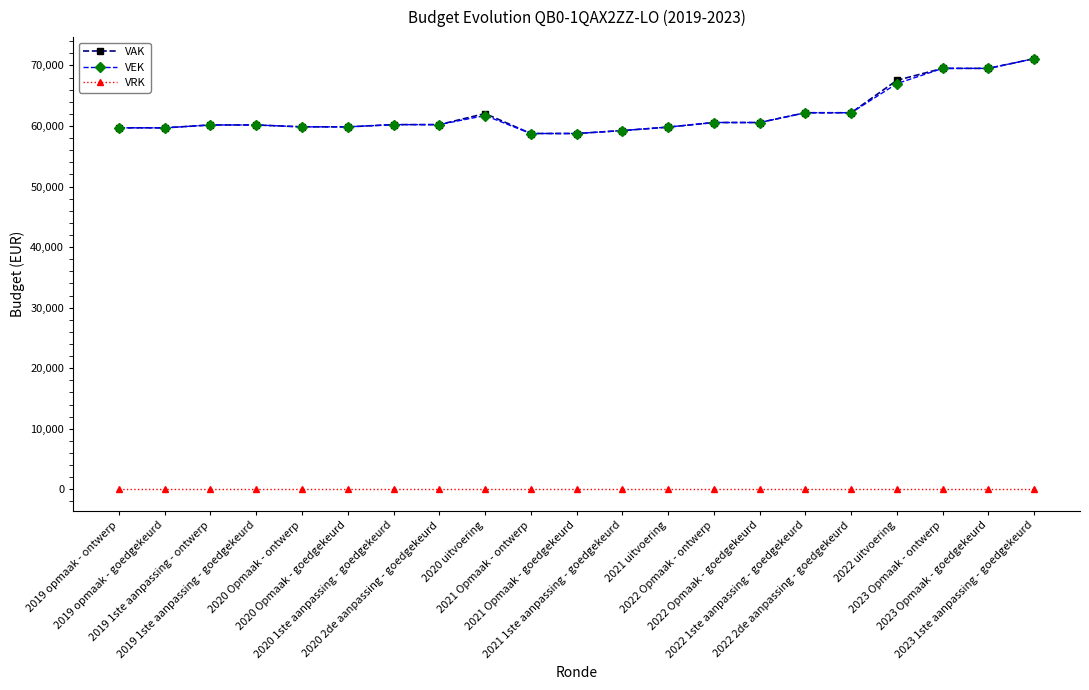

True or false: VRK and VEK cross at least once.

False